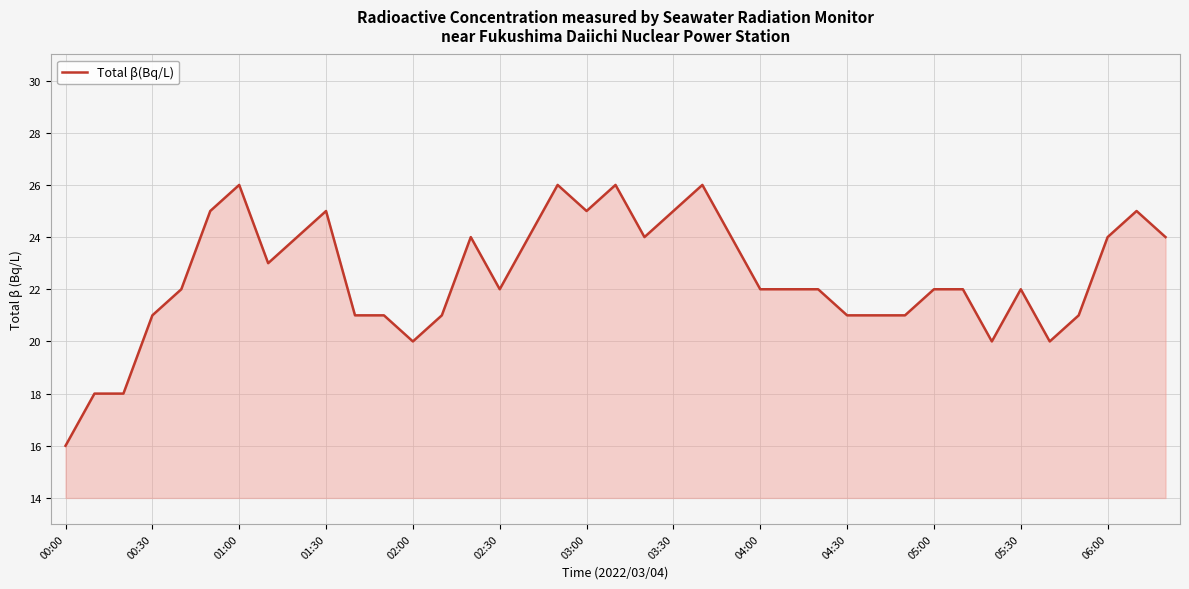

What is the smallest value displayed?

16